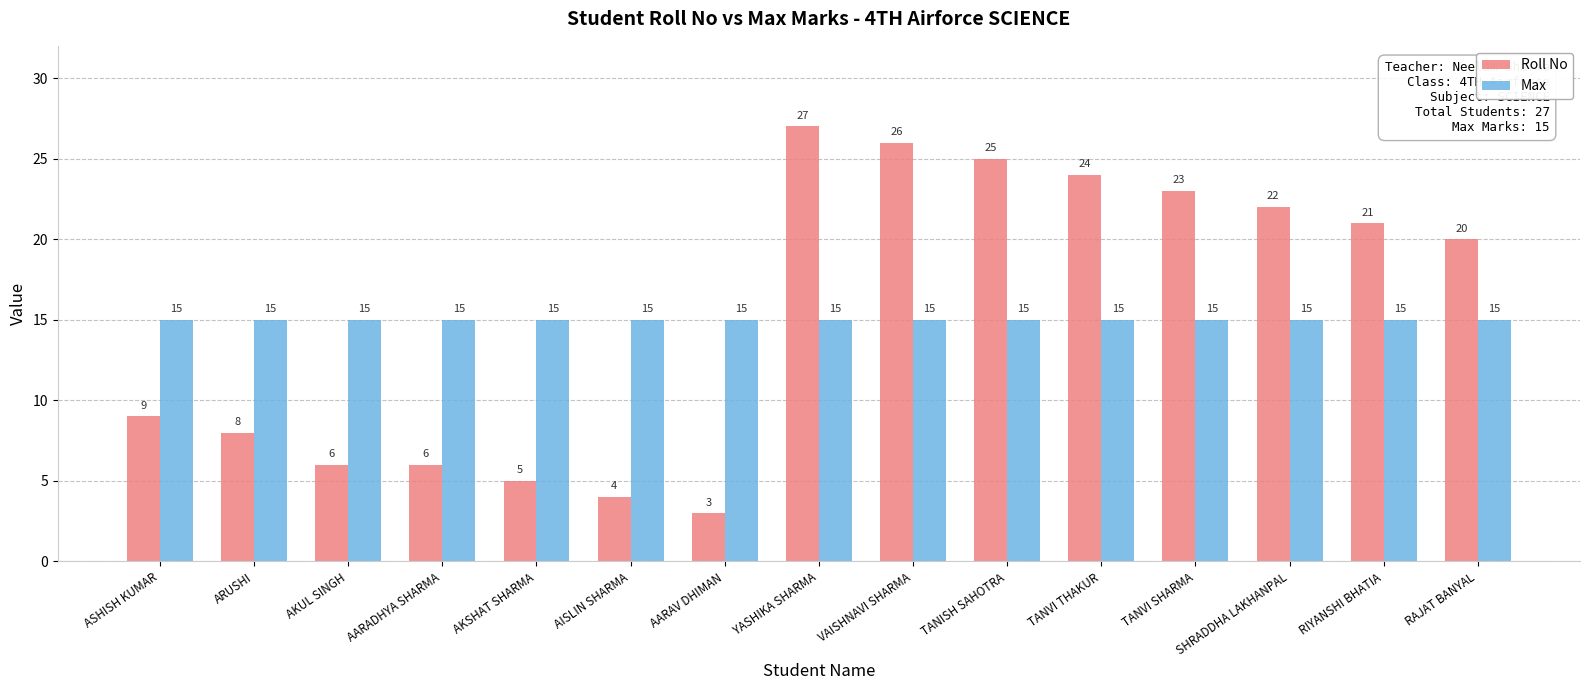

What is the label of the 9th bar from the left?

VAISHNAVI SHARMA